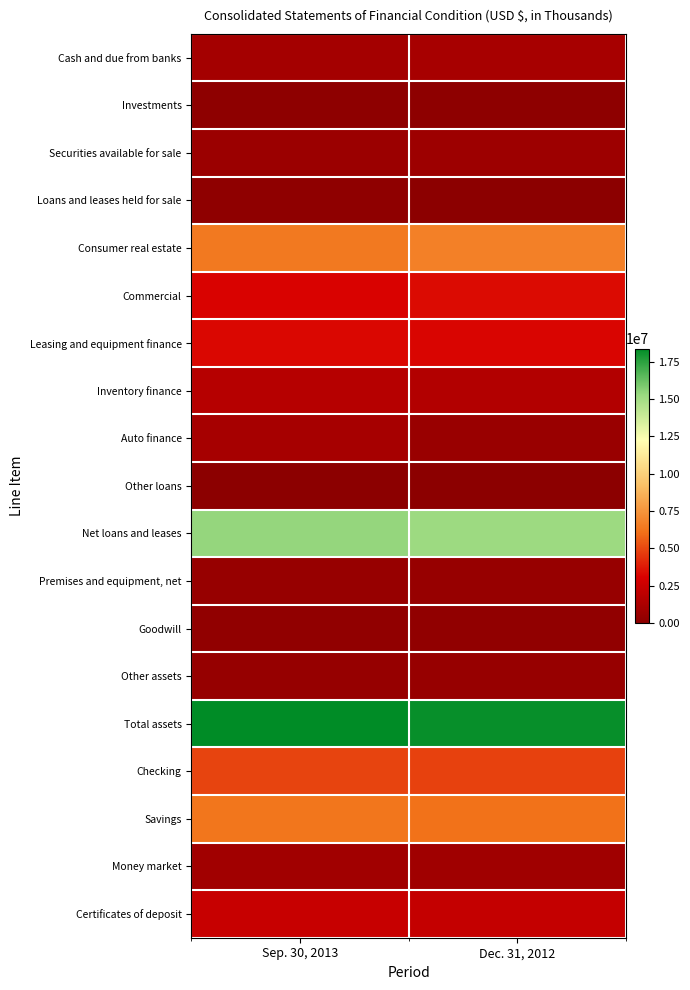

At how many categories does at least one series exceed 15453459?

2